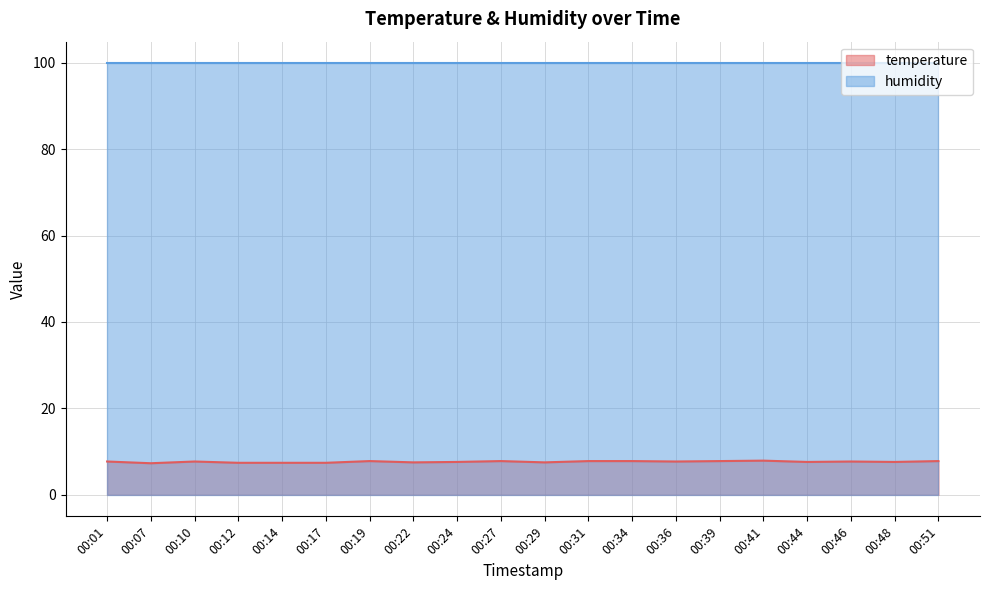

List the labels in order of value, smallest first.

00:07, 00:12, 00:14, 00:17, 00:22, 00:29, 00:24, 00:44, 00:48, 00:01, 00:10, 00:36, 00:46, 00:19, 00:27, 00:31, 00:34, 00:39, 00:51, 00:41